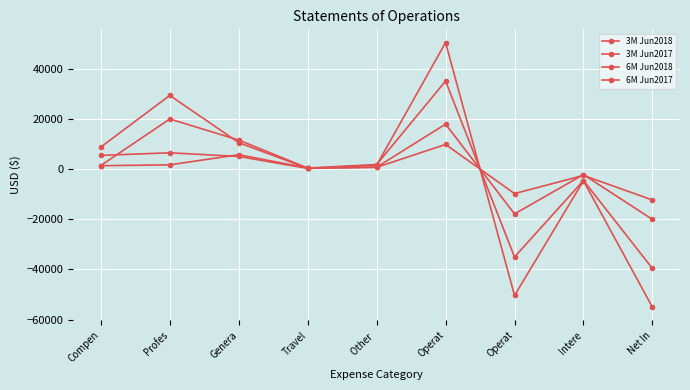

What is the smallest value displayed?

-55056